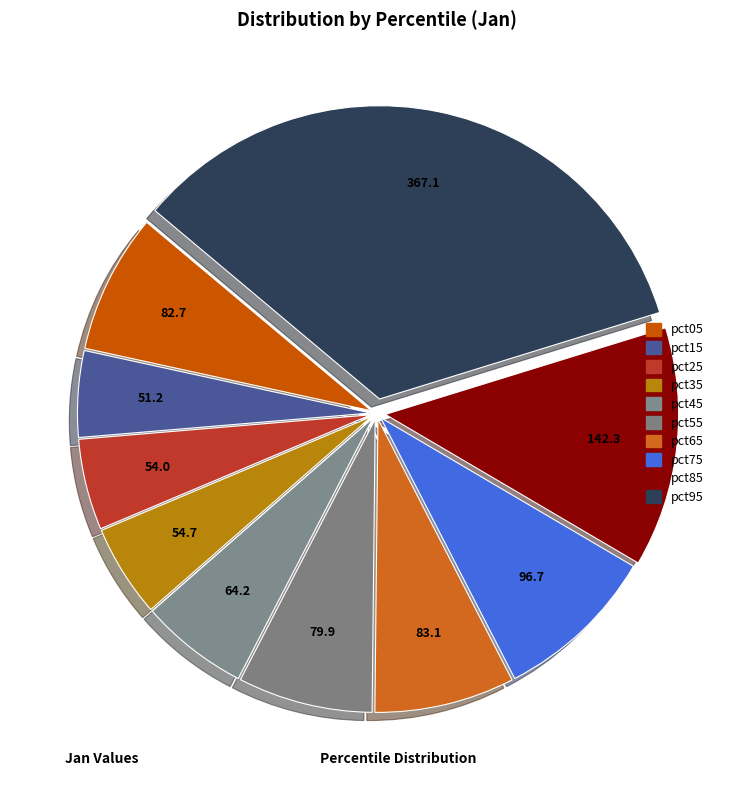

What is the smallest slice in the pie chart?

pct15